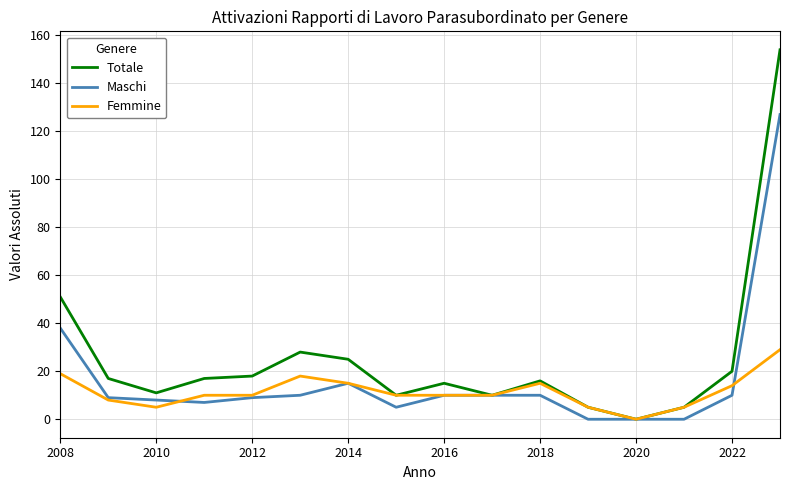

Rank the series by their maximum value, from highest to lowest.

Totale, Maschi, Femmine